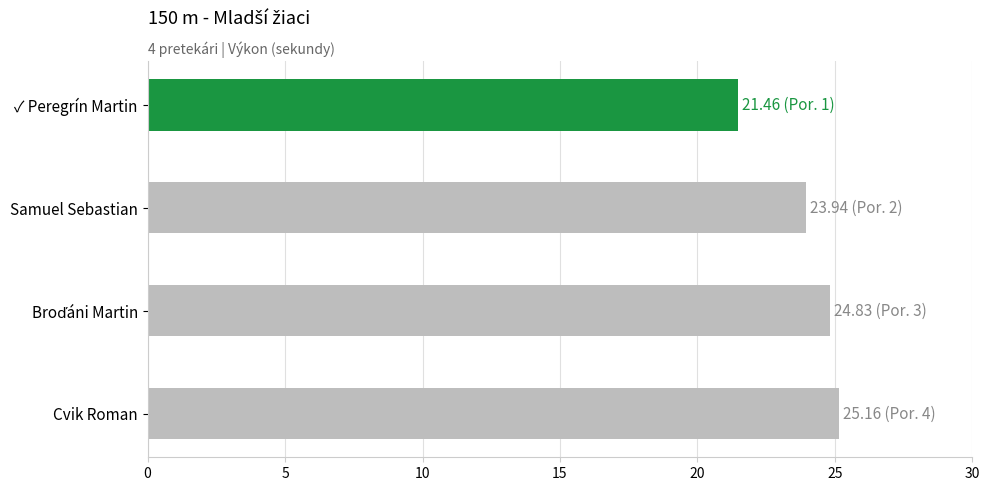

What is the difference between the maximum and minimum values?

3.7